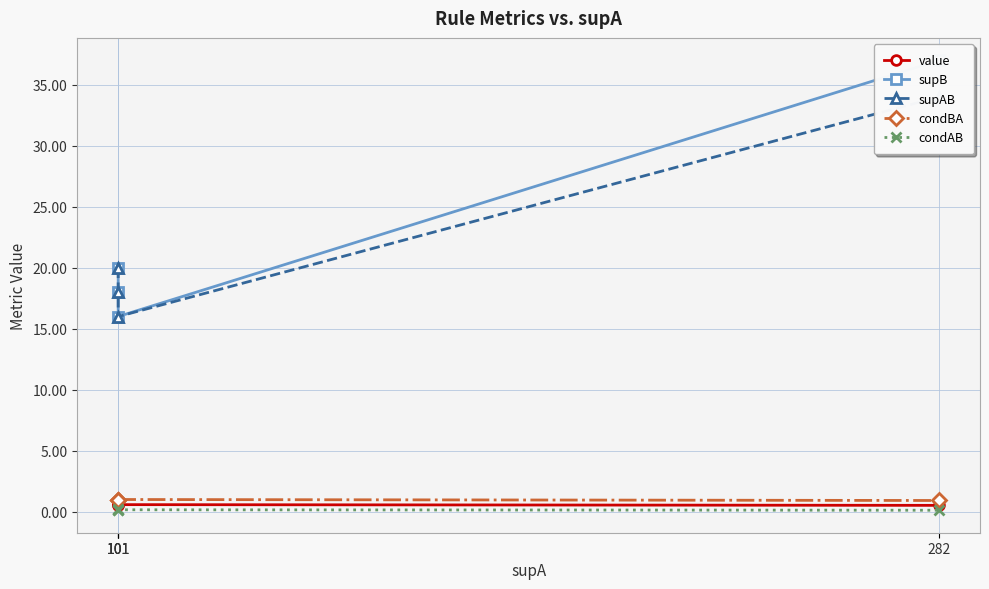

How many data points in condBA are less than 1?

1